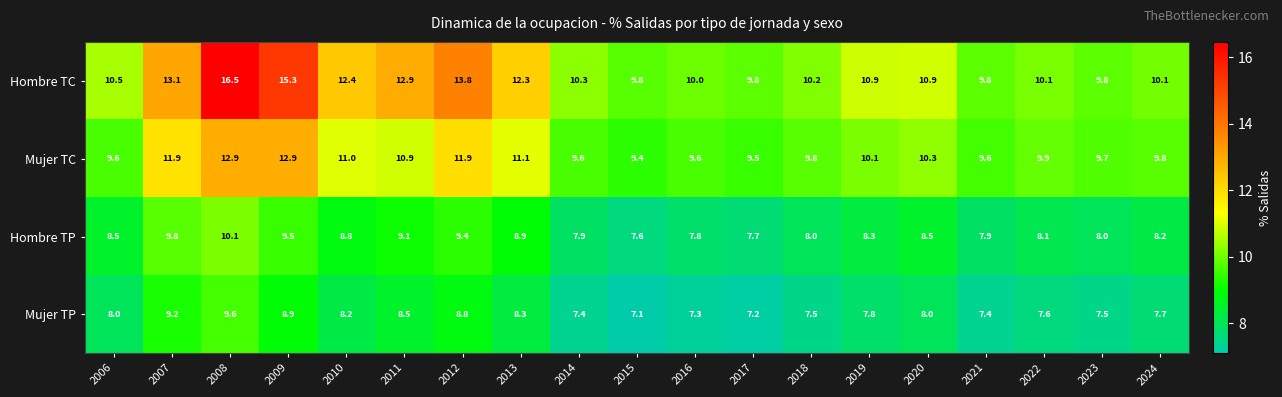

At which category does the chart reach its peak across all series?

2008